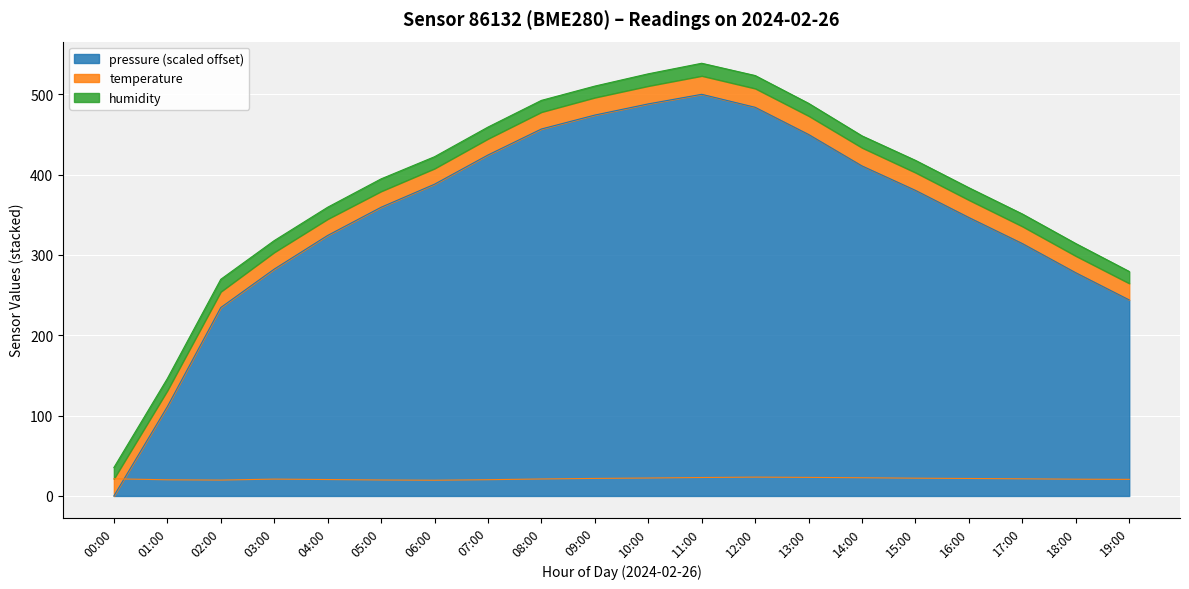

Where does the temperature series first go above 21?

00:00